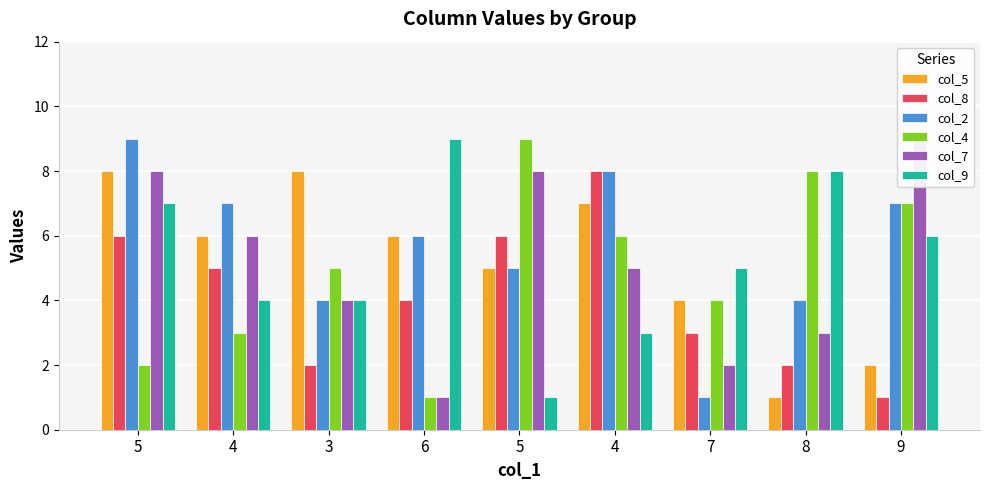

Which series has the largest range (max minus min)?

col_2